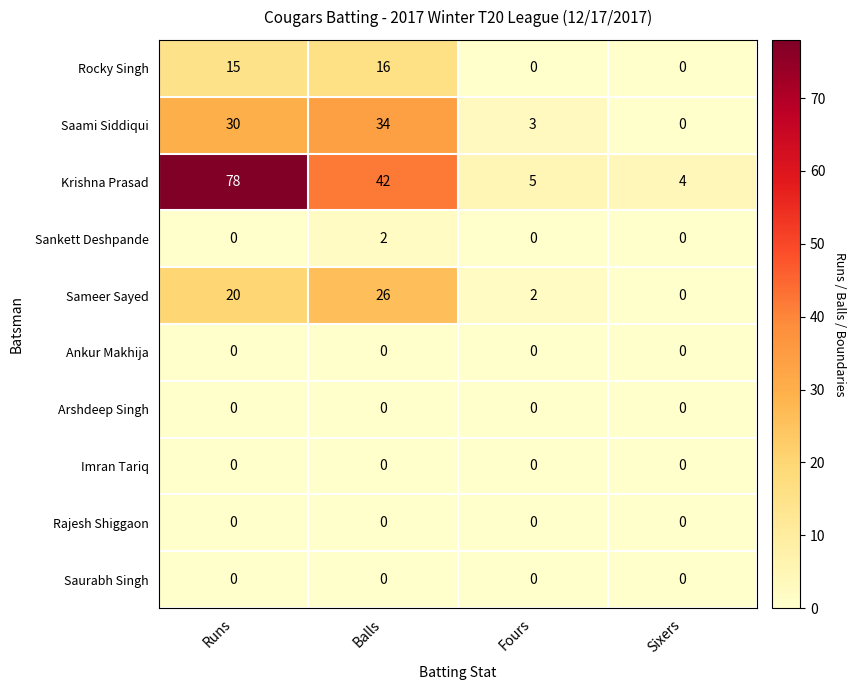

Which series has the largest total across all categories?

Krishna Prasad